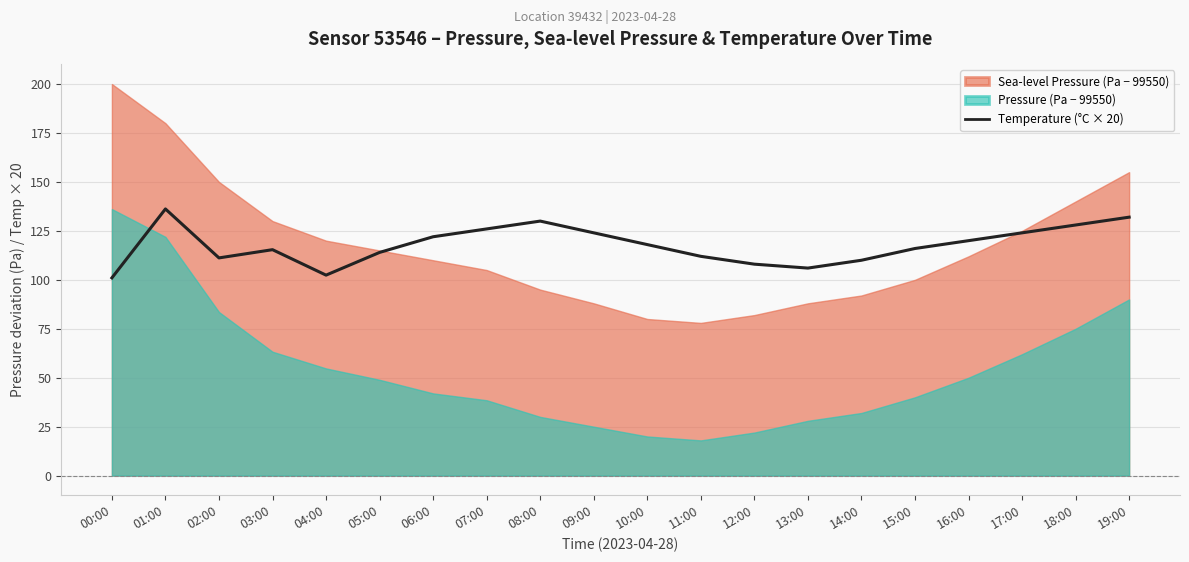

Where is the data nearest to the value 118?

10:00